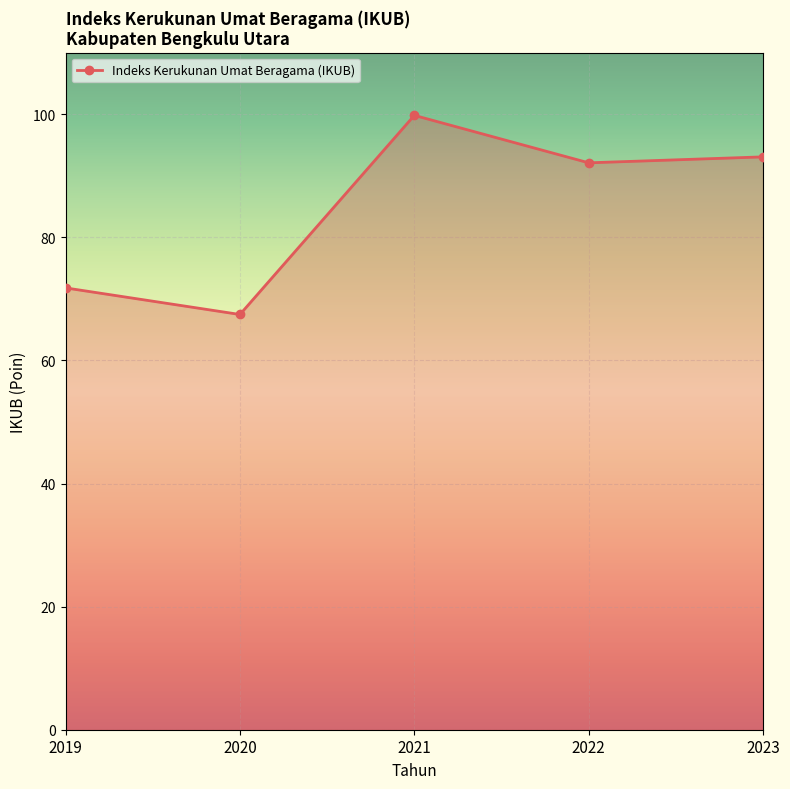

List the labels in order of value, largest first.

2021, 2023, 2022, 2019, 2020